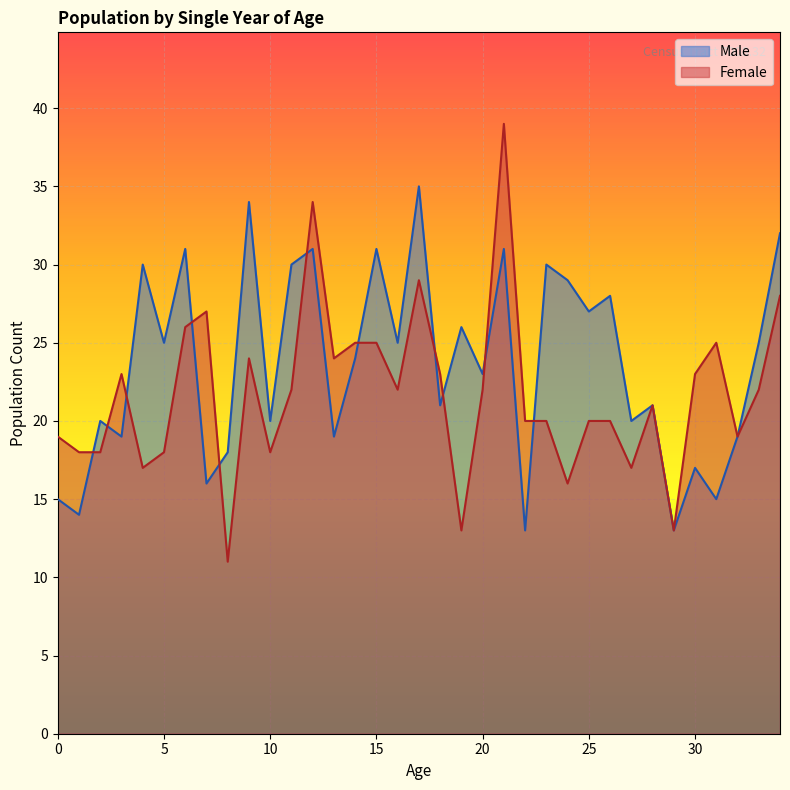

How many data points in Female are less than 22?

17